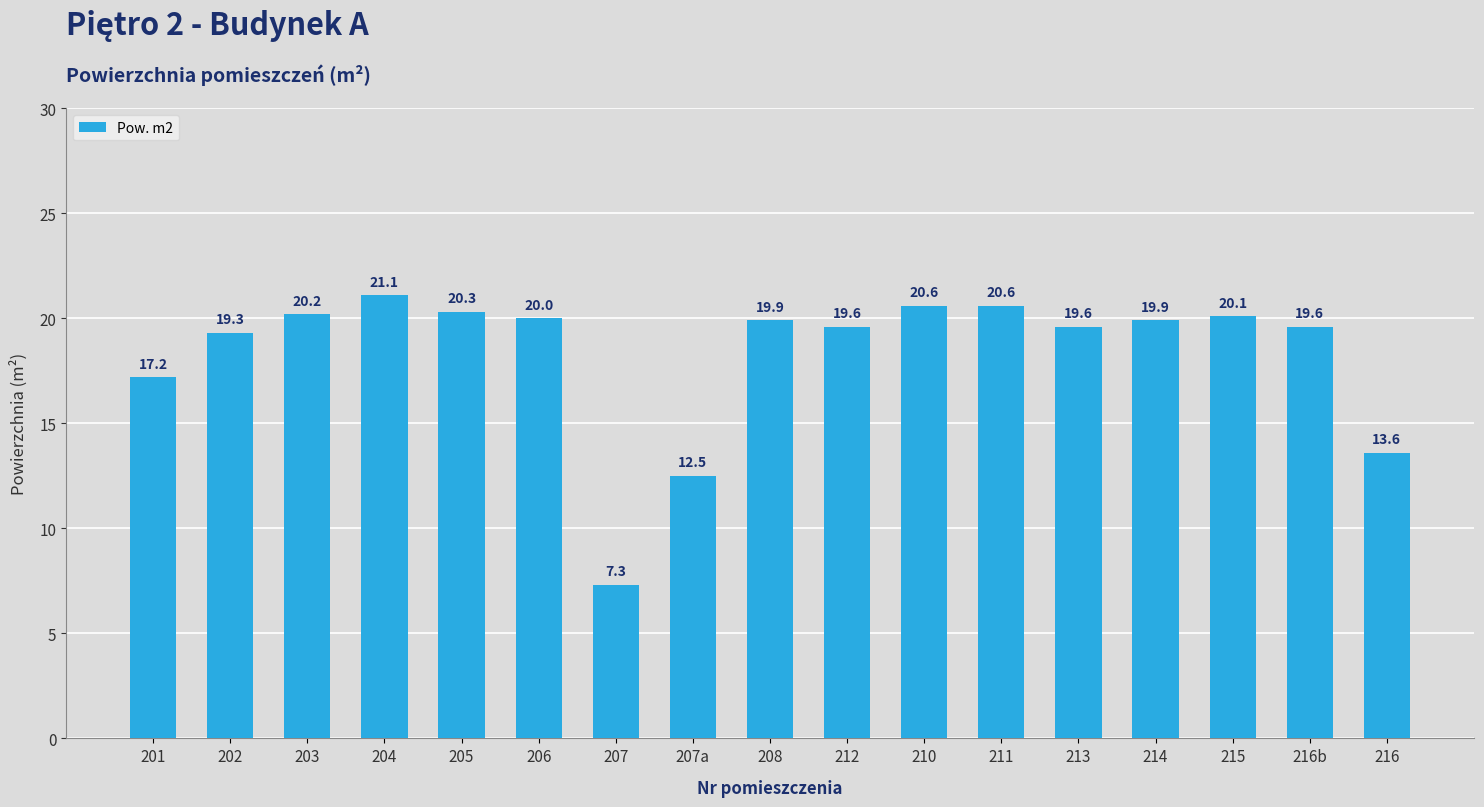

What is the greatest value displayed?

21.1